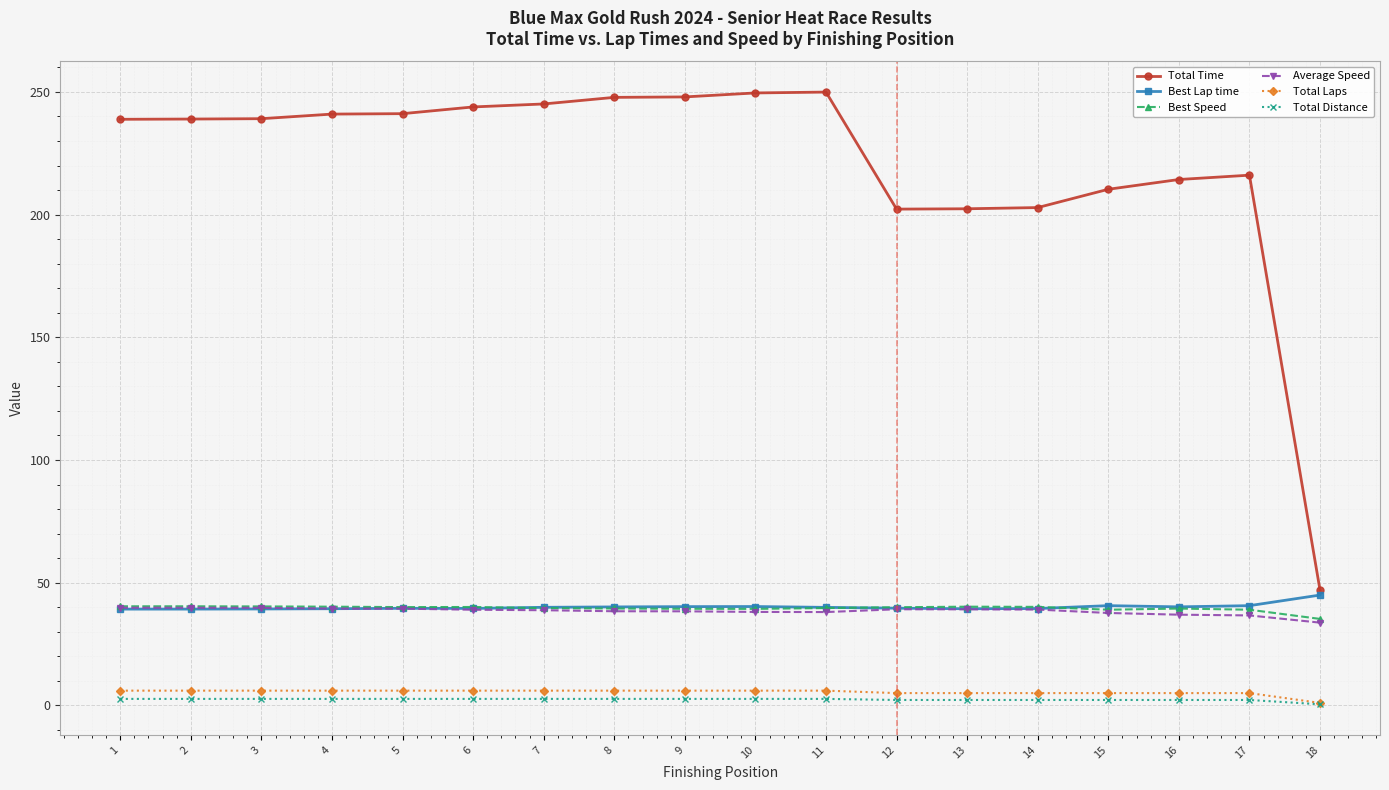

What is the highest value of the Total Distance series?

2.6